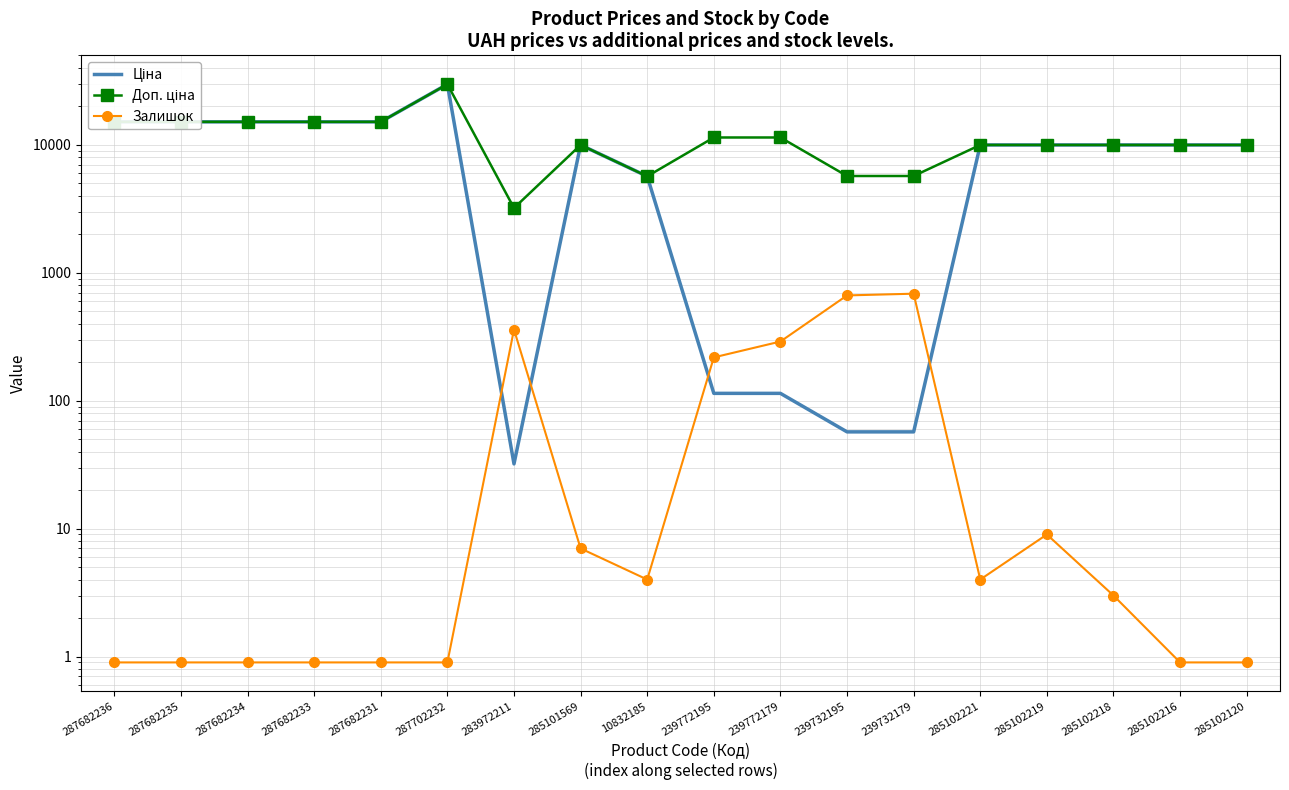

Which has a higher value, 287682233 or 285102221?

287682233